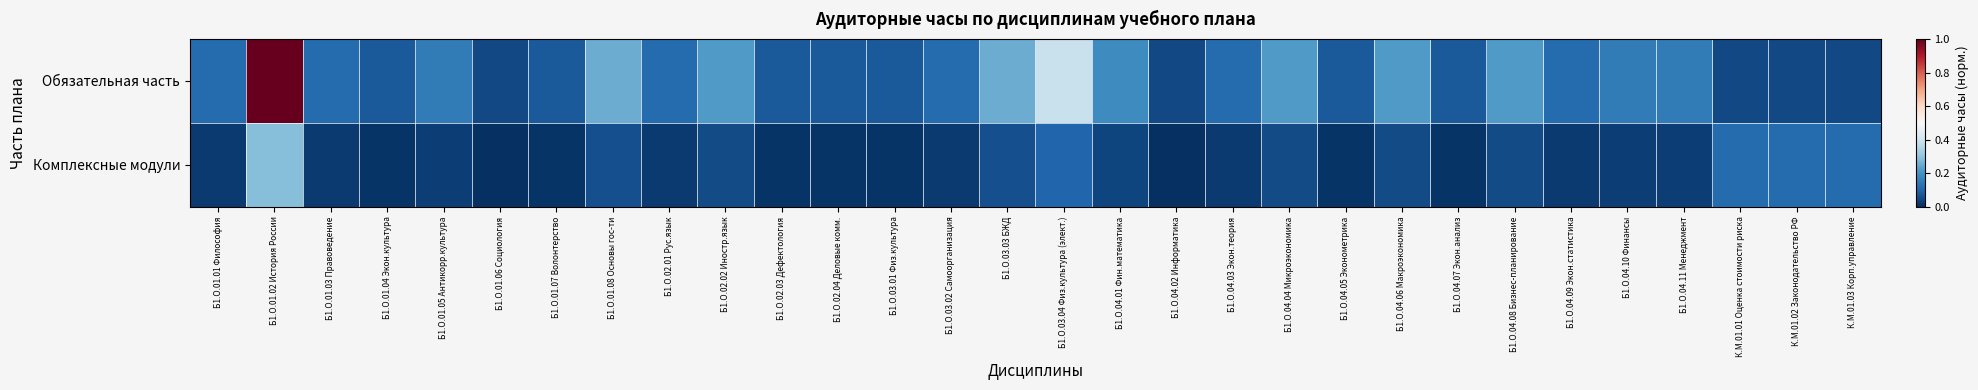

What is the total value across all series at Б1.О.02.04 Деловые комм.?

0.1